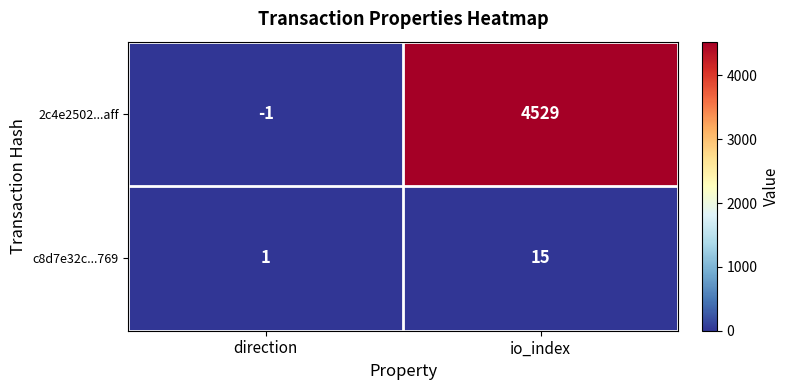

Which category has the lowest value in the 2c4e2502...aff series?

direction